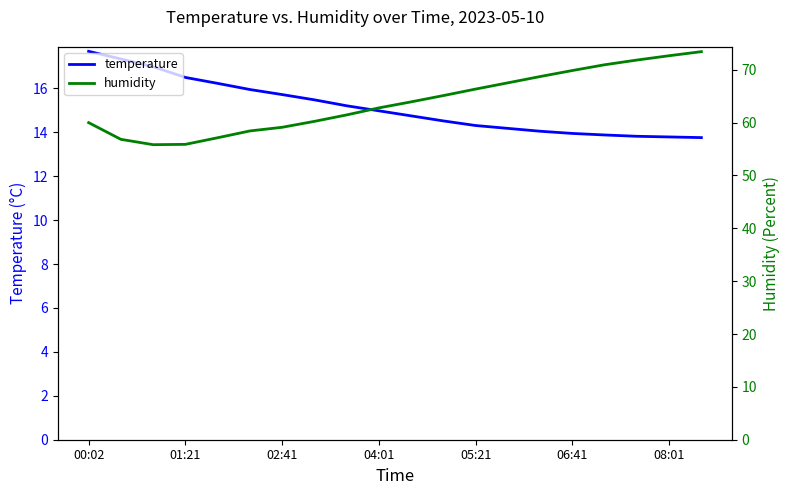

True or false: humidity has a value of 120.5 at 16.

False